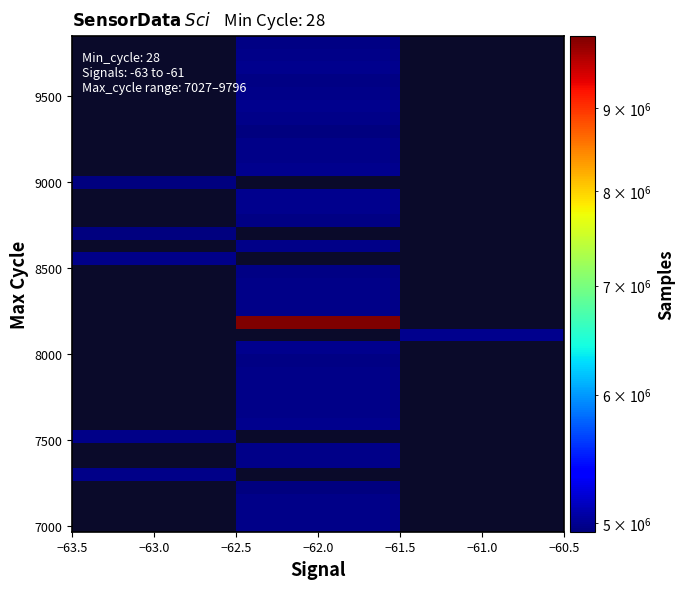

Between −63.0 and −61.0, which is larger?

−61.0